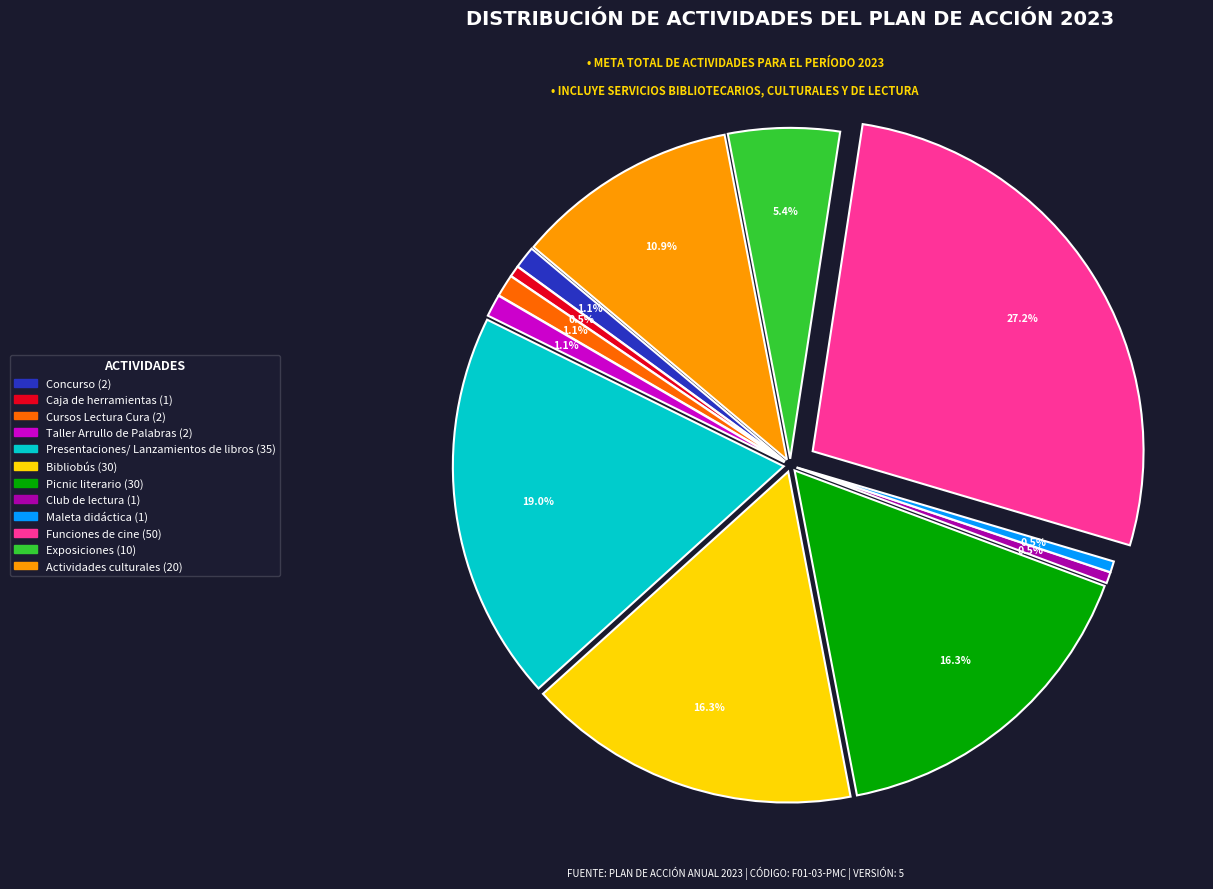

What is the largest slice in the pie chart?

Funciones de cine